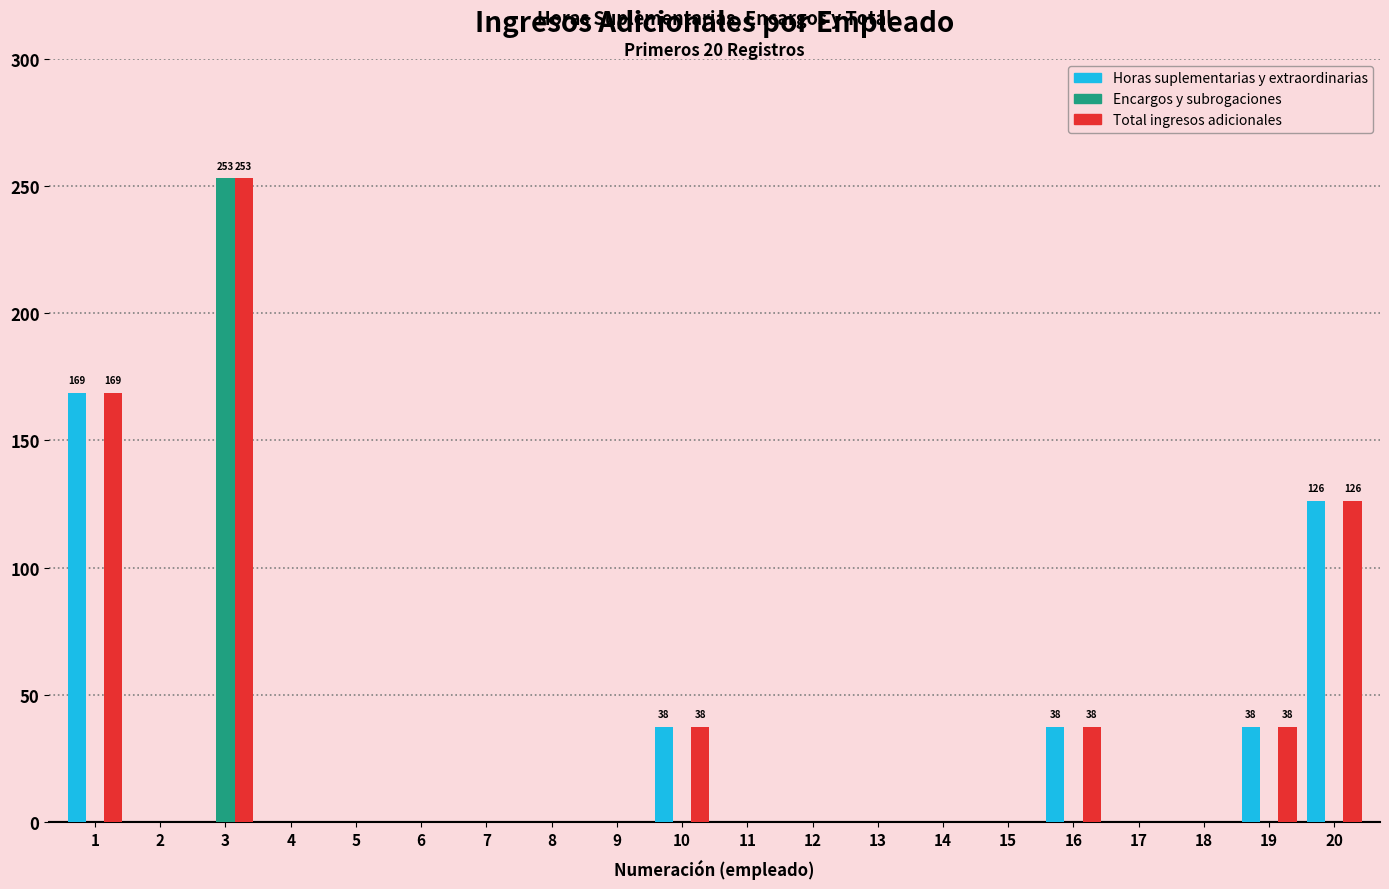

How many values in the Total ingresos adicionales series exceed 0?

6